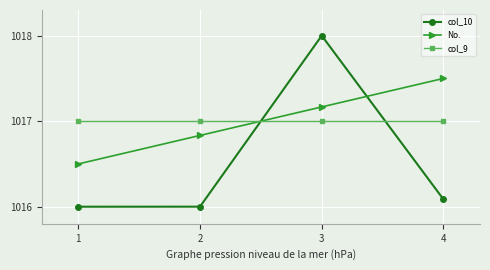

Is the value of col_9 at 4 greater than the value of col_10 at 3?

No